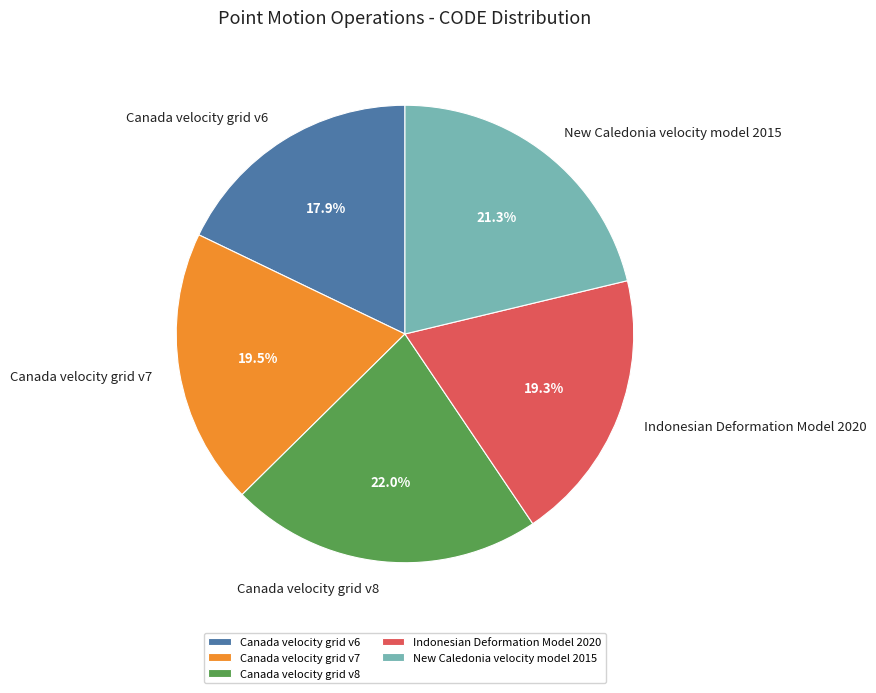

What is the ratio of the value at Canada velocity grid v8 to the value at Indonesian Deformation Model 2020?

1.1